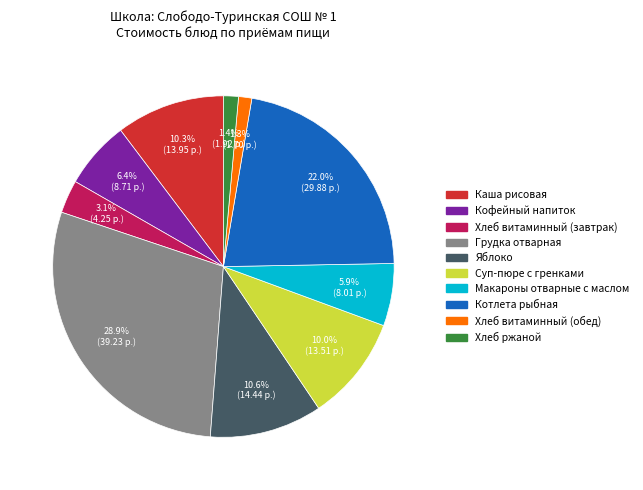

True or false: Яблоко accounts for 11% of the total.

True